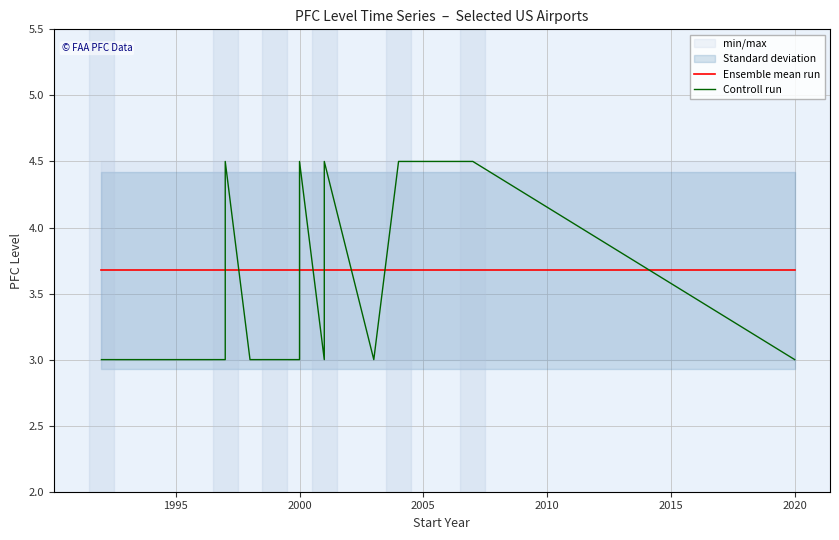

What is the difference between the maximum and second lowest values in the Controll run series?

1.5